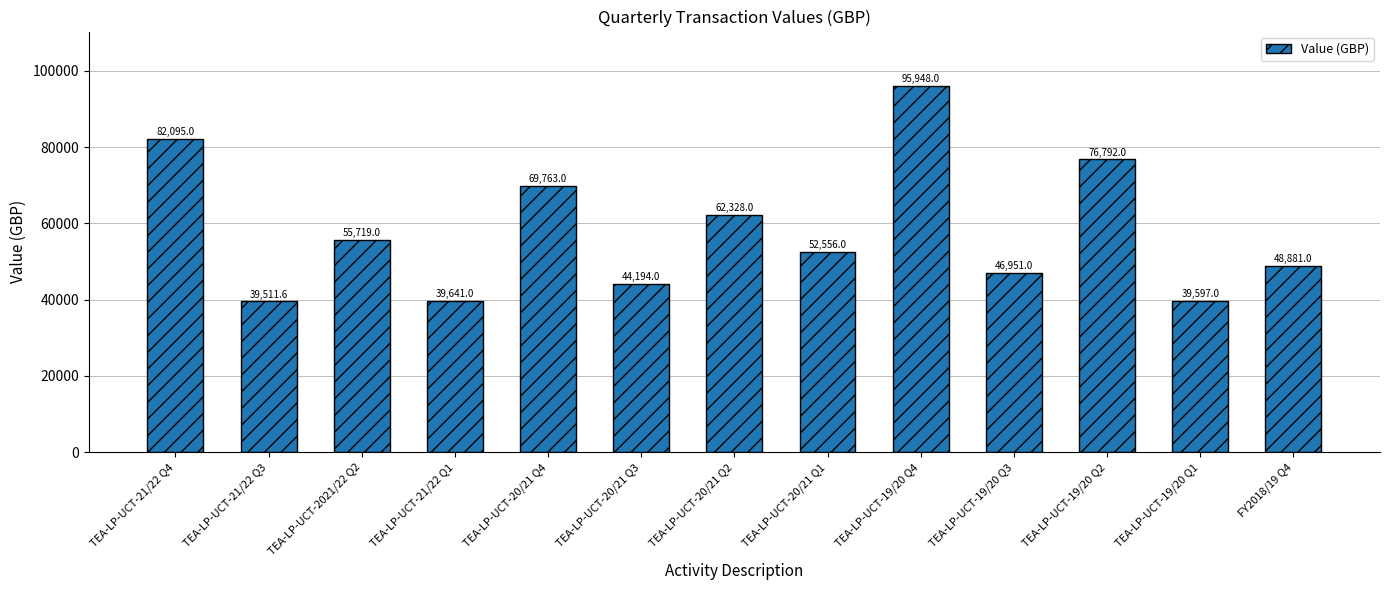

What is the sum of the values at TEA-LP-UCT-2021/22 Q2 and TEA-LP-UCT-19/20 Q3?

102670.0